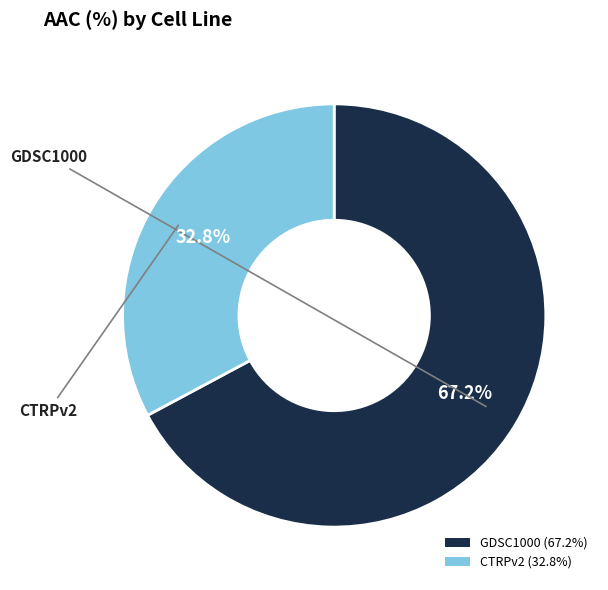

How many slices are in this pie chart?

2